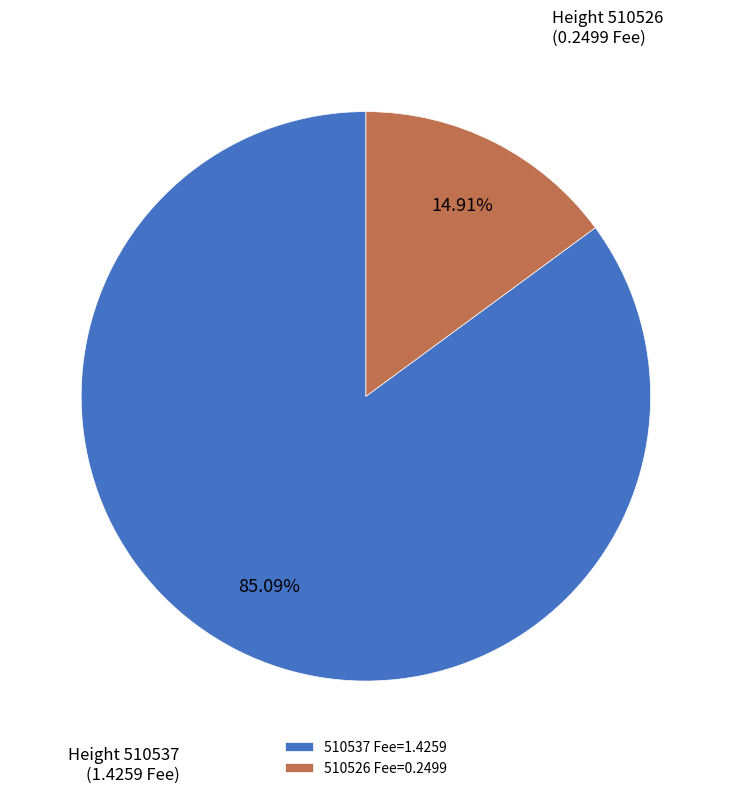

How many slices are in this pie chart?

2